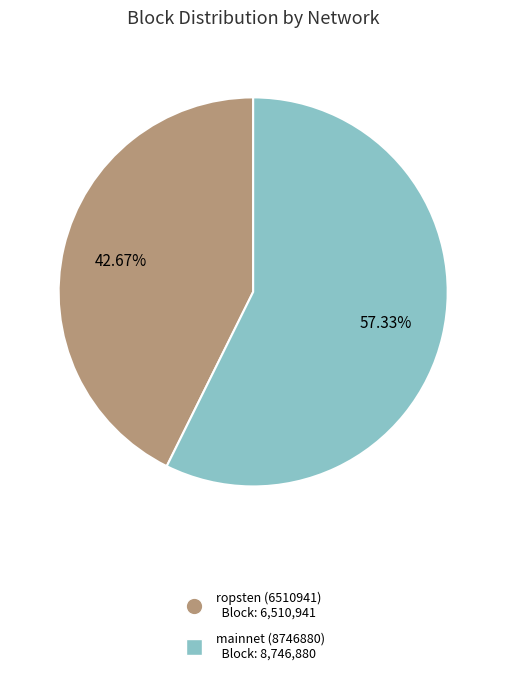

Is there a majority slice in this chart?

Yes